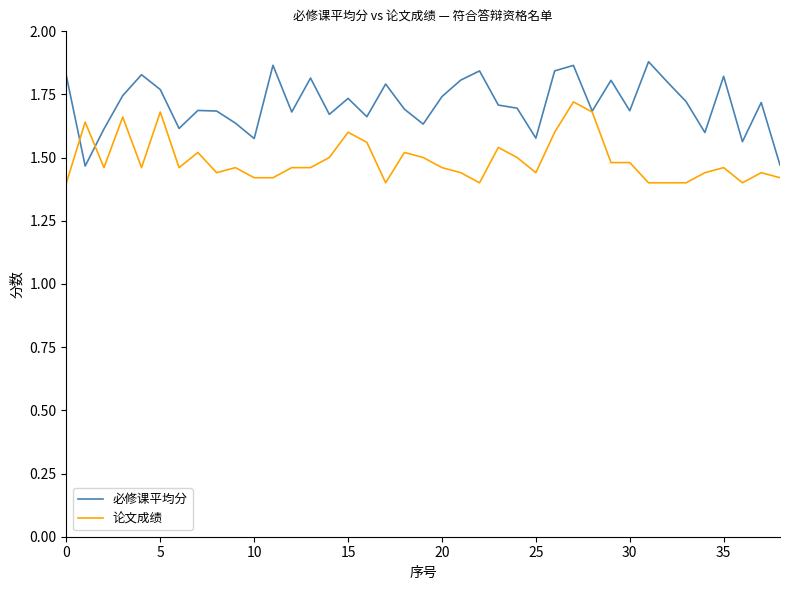

Which series has the largest total across all categories?

必修课平均分